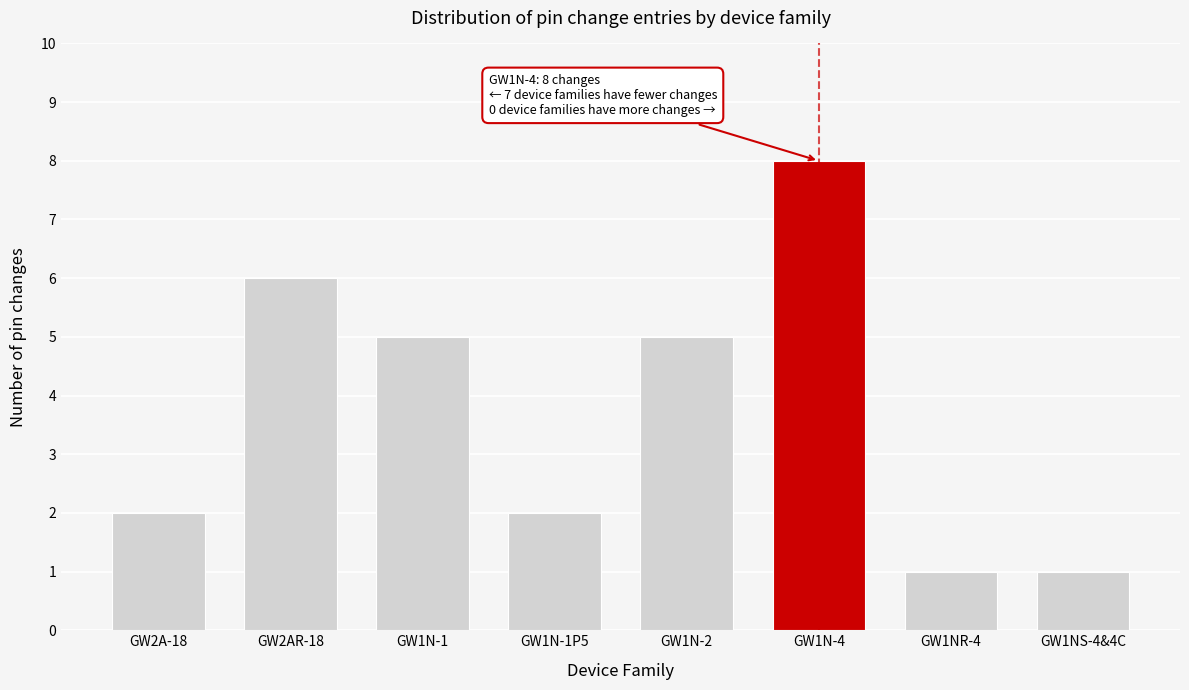

Reading right to left, list all the values displayed in this chart.

GW1NS-4&4C=1	GW1NR-4=1	GW1N-4=8	GW1N-2=5	GW1N-1P5=2	GW1N-1=5	GW2AR-18=6	GW2A-18=2